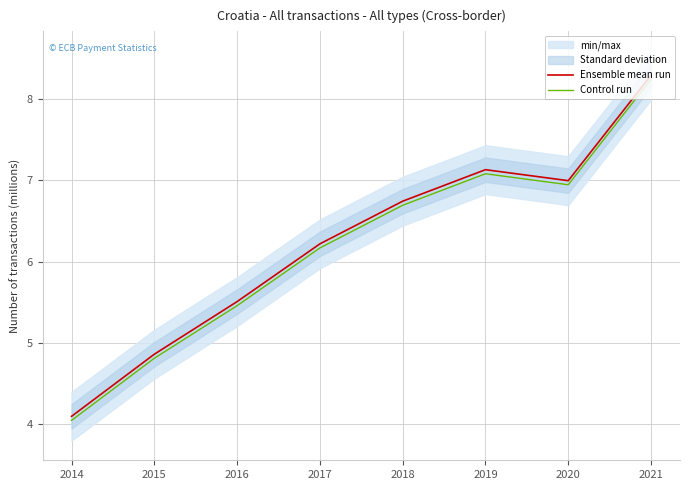

At how many categories does at least one series exceed 5?

6